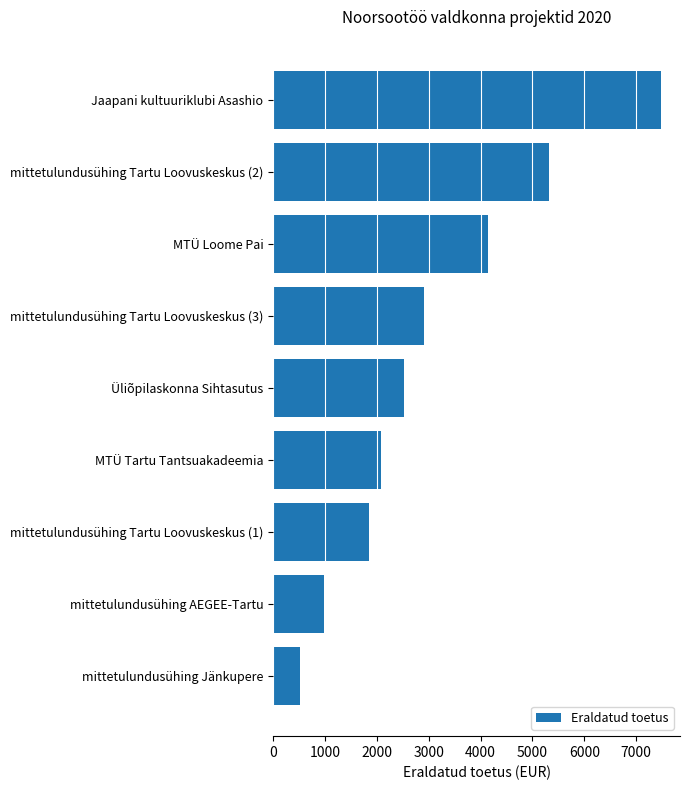

Read the value at mittetulundusühing Tartu Loovuskeskus (2), to the nearest 50.

5300